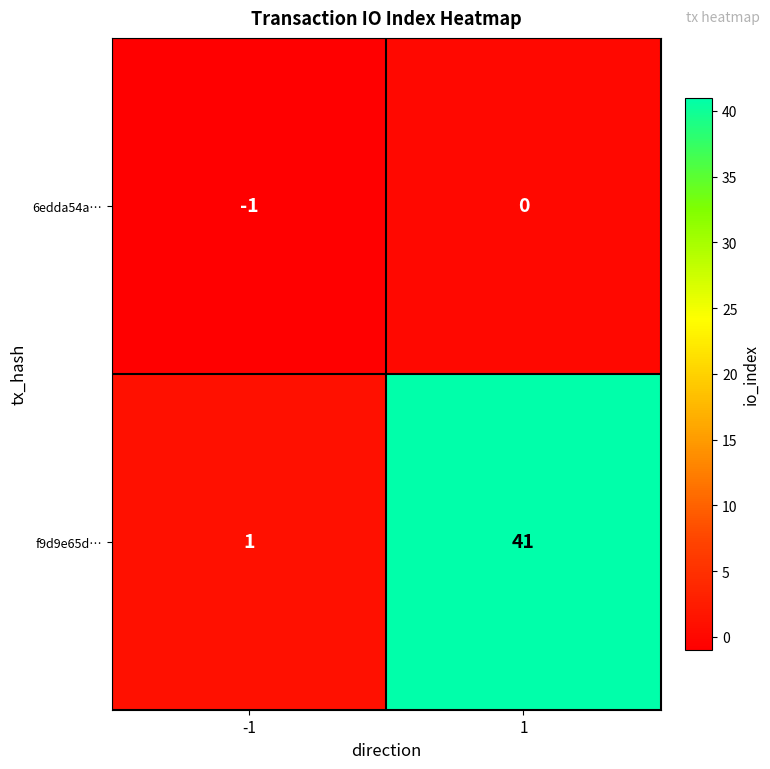

Which series changed the most between -1 and 1?

f9d9e65d…